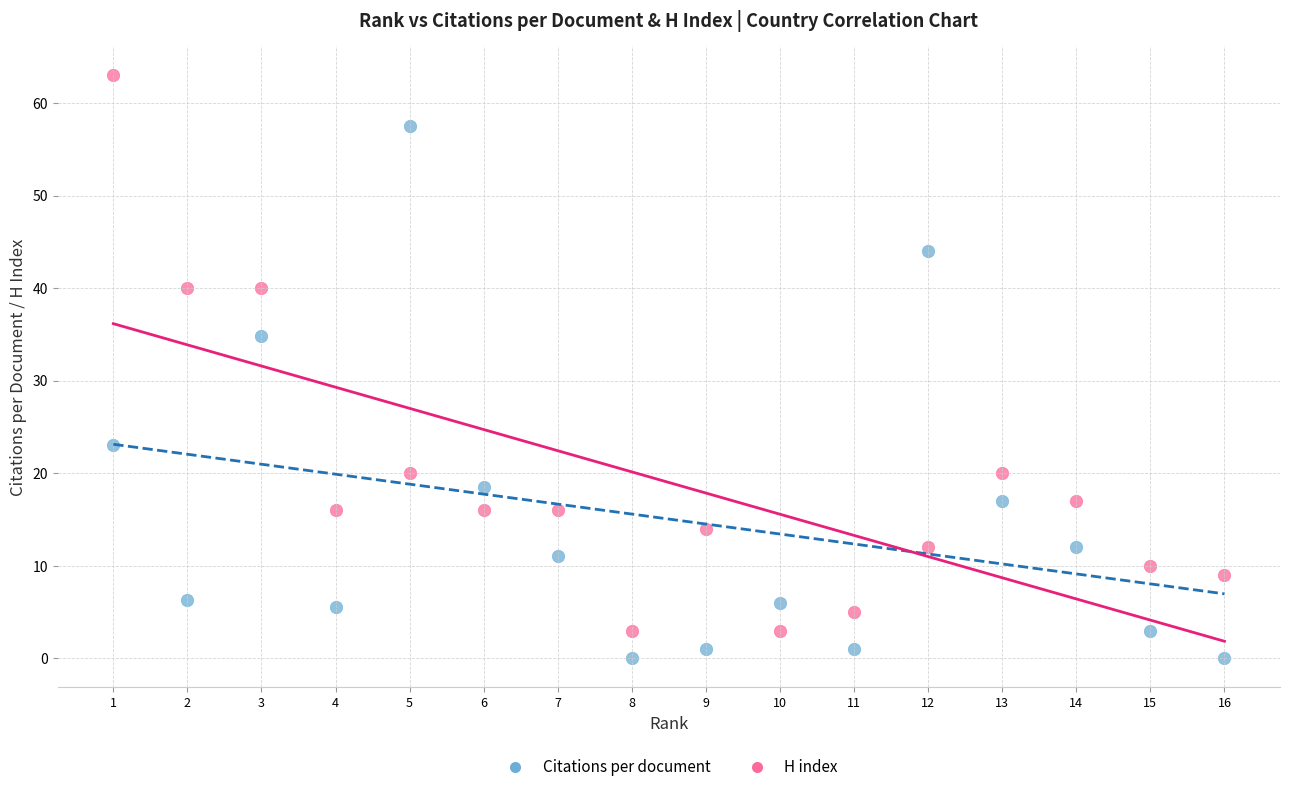

Which series reaches the maximum Y coordinate?

H index